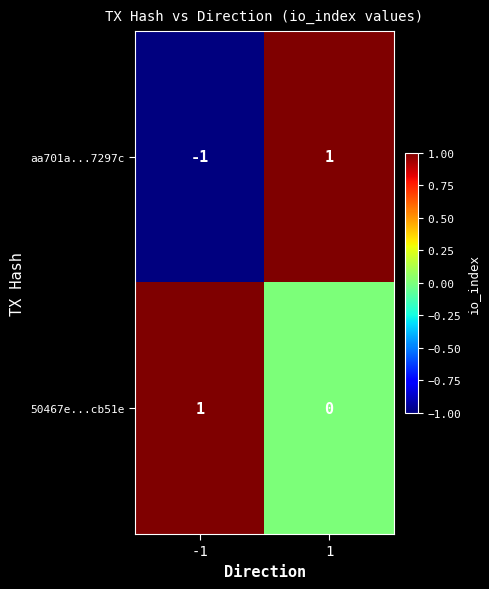

True or false: 50467e...cb51e has a value of 1 at -1.

True